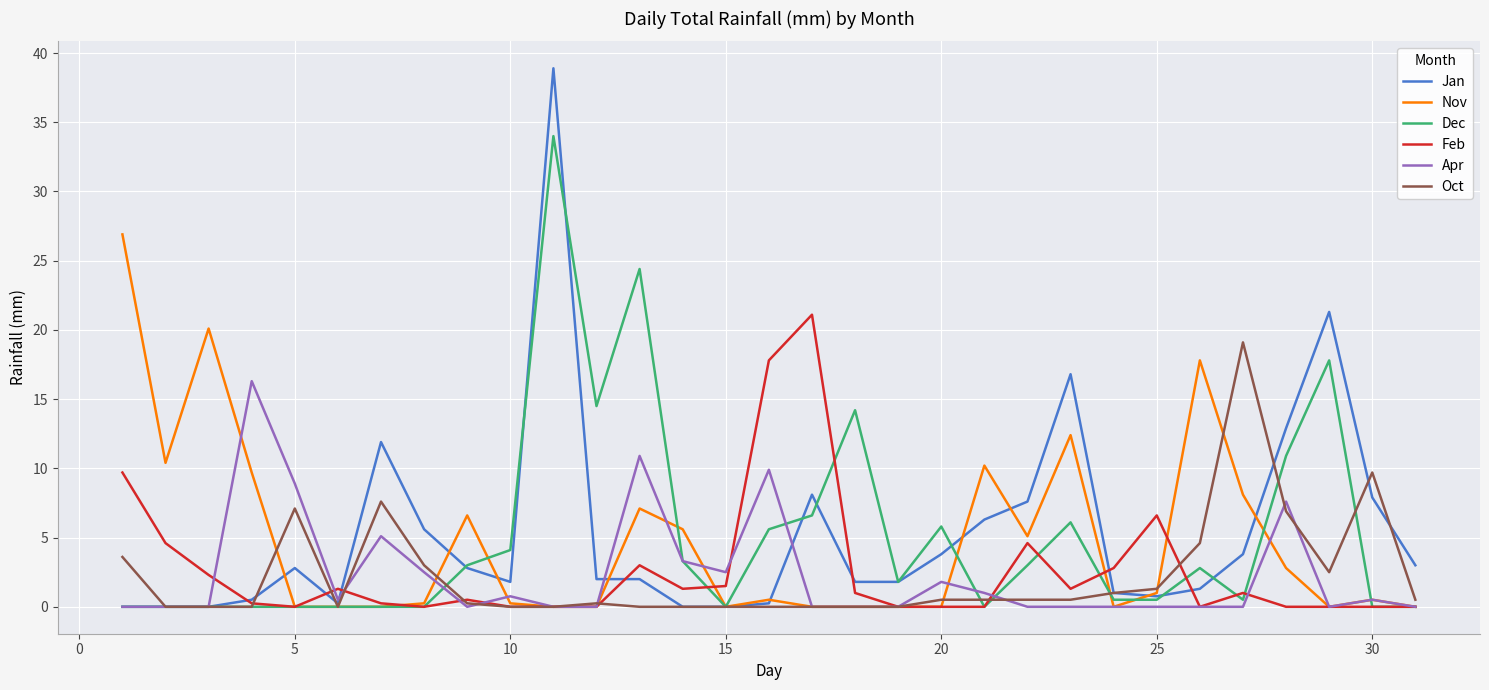

What is the maximum value shown in the chart?

38.9